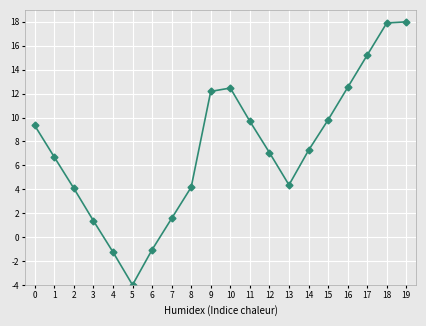

What is the difference between the values at 3 and 16?

11.1